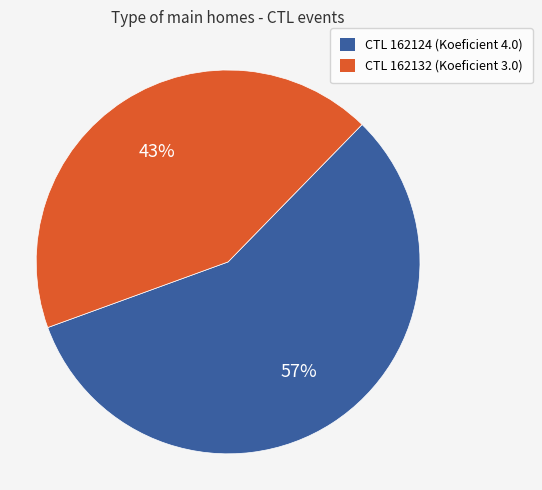

To the nearest percent, what is the average slice percentage?

50%